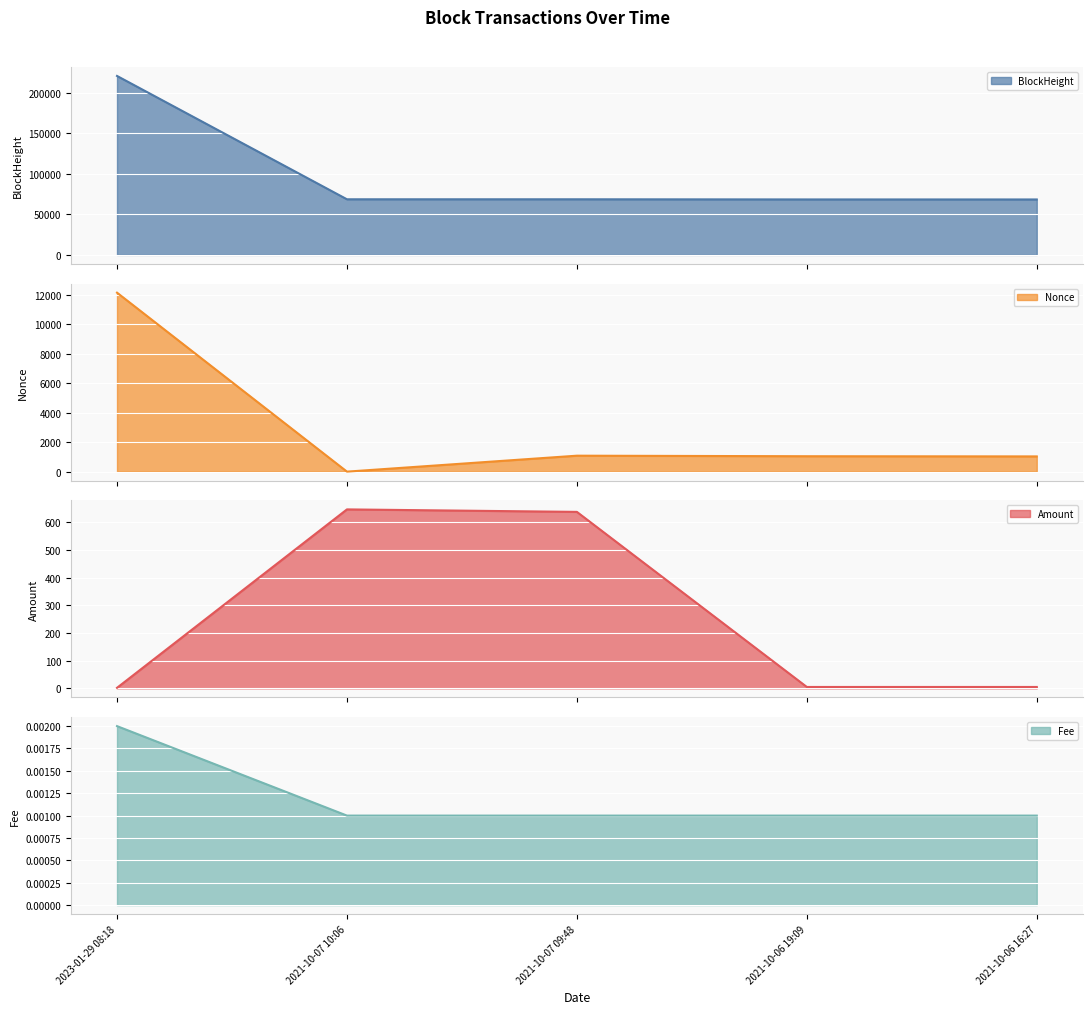

What is the label of the 2nd point from the left?

2021-10-07 10:06